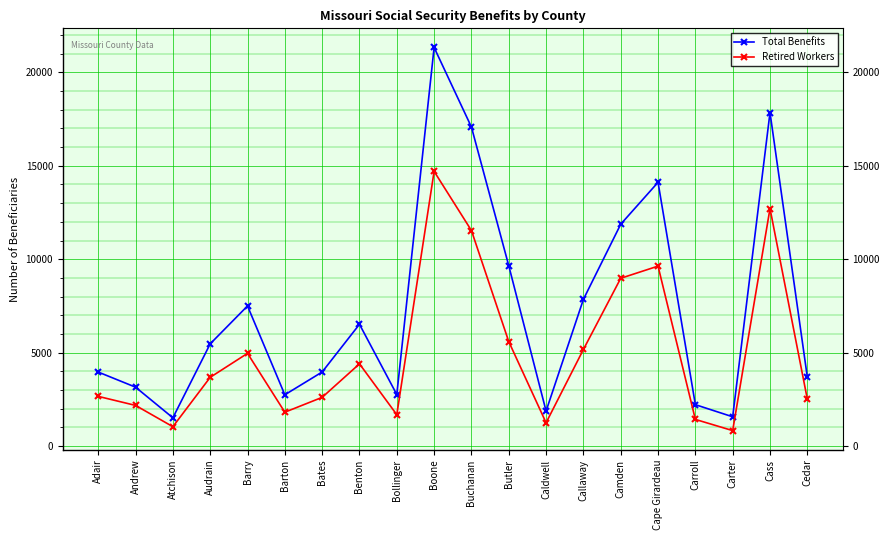

True or false: Total Benefits and Retired Workers intersect in this chart.

False